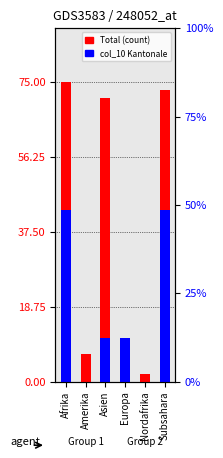

List the labels in order of Total value, smallest first.

Nordafrika, Amerika, Europa, Asien, Subsahara, Afrika